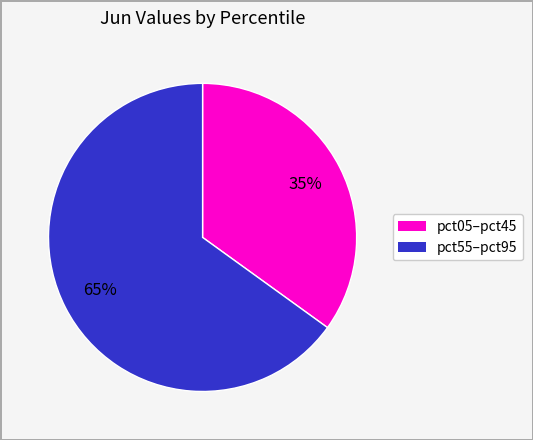

How many segments does this pie chart have?

2